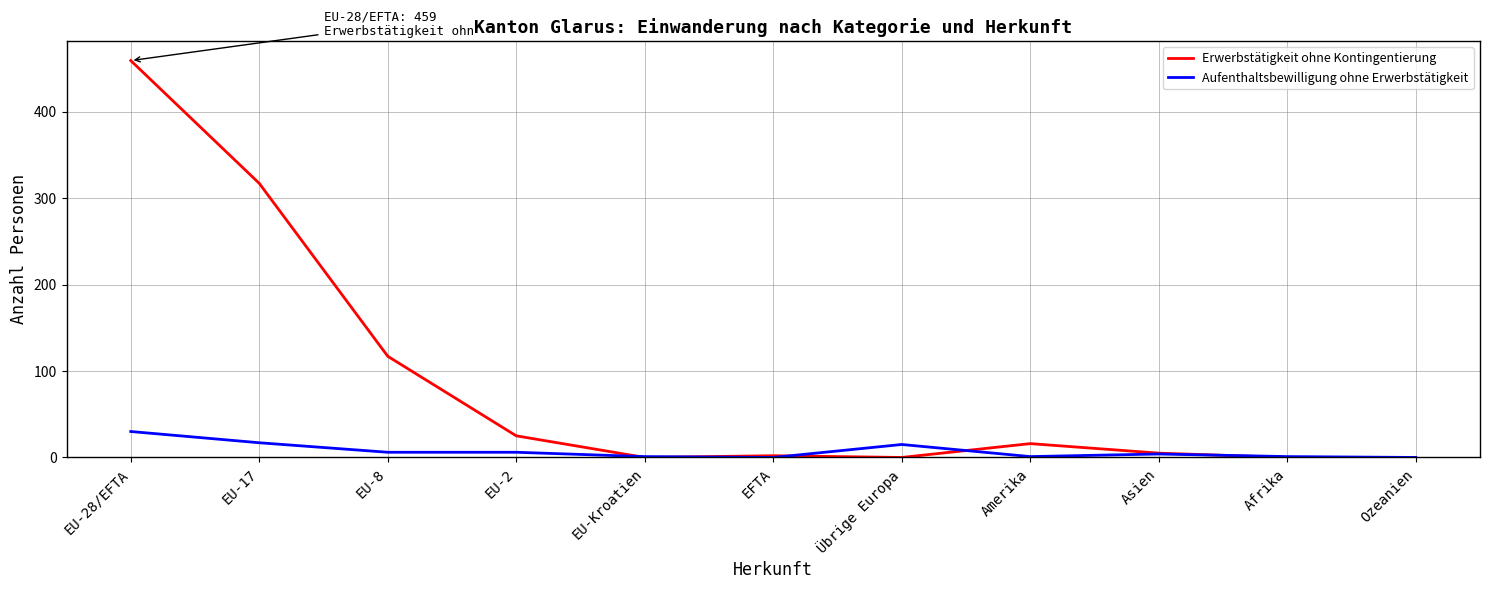

What position from the right is EU-17?

10